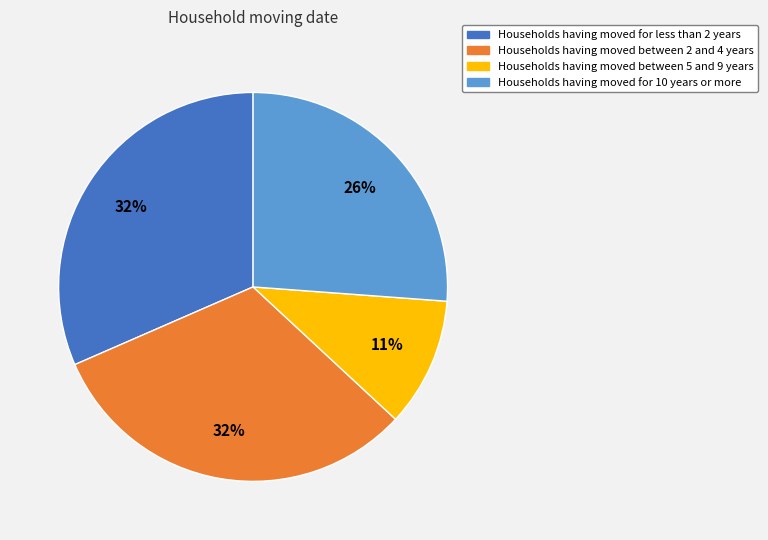

Is there any slice that represents more than half of the pie?

No